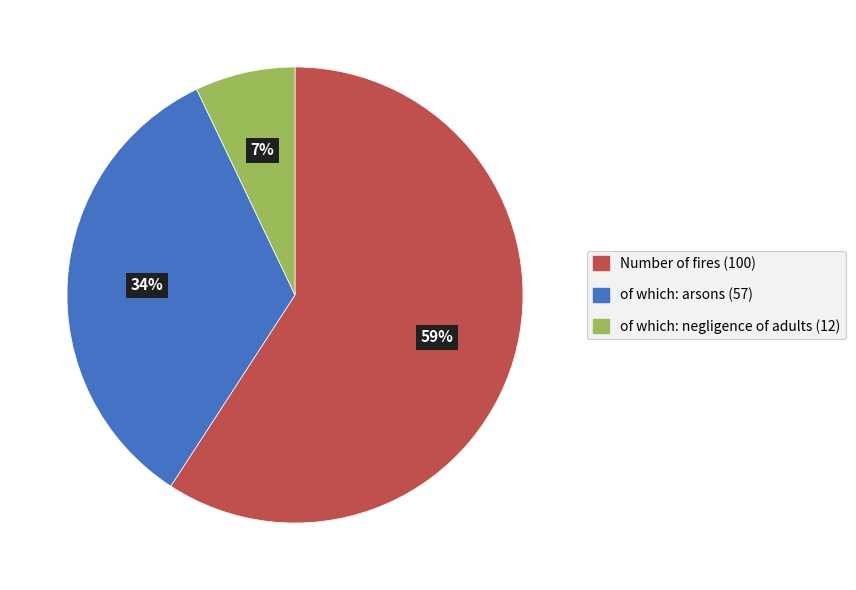

To the nearest percent, what is the combined percentage of of which: arsons (57) and of which: negligence of adults (12)?

41%